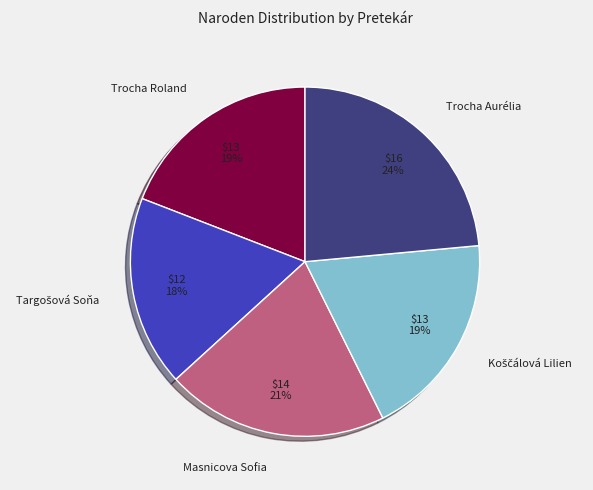

Which has a higher value, Masnicova Sofia or Trocha Aurélia?

Trocha Aurélia